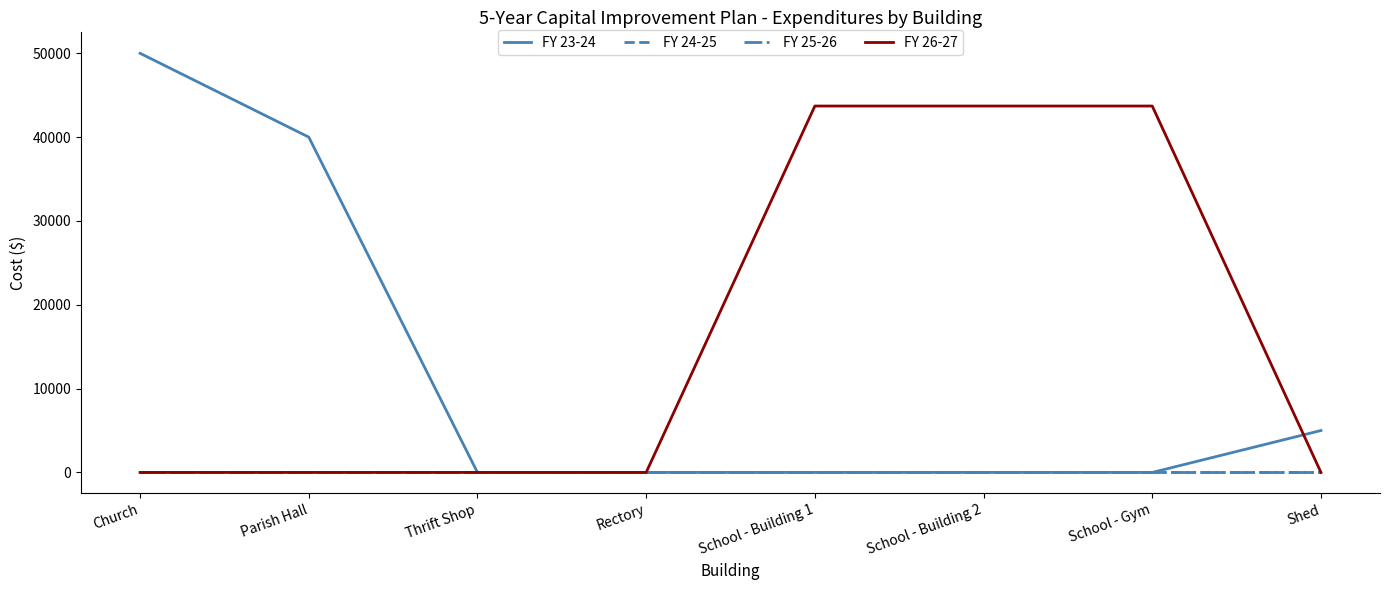

Is this an area chart (filled region under the line)?

No